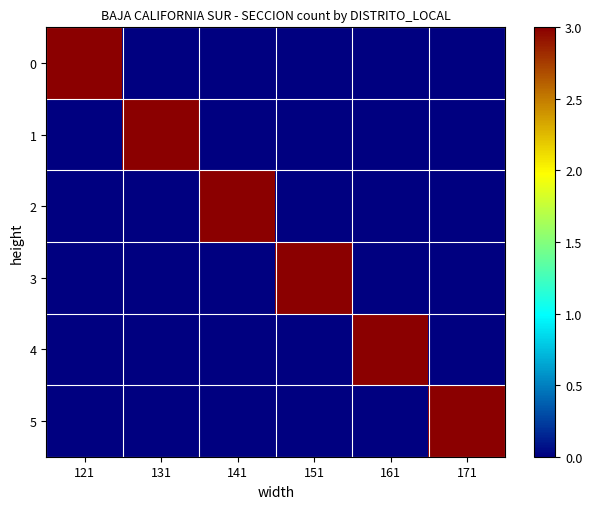

At 121, list the series in order from largest to smallest.

0, 1, 2, 3, 4, 5